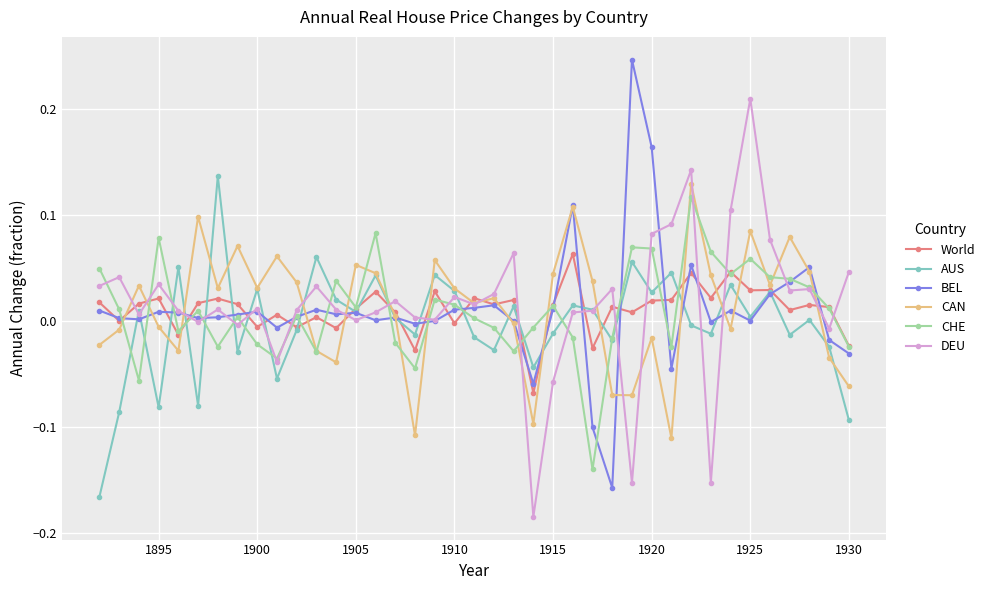

True or false: DEU has more than 1 interior local peaks.

True